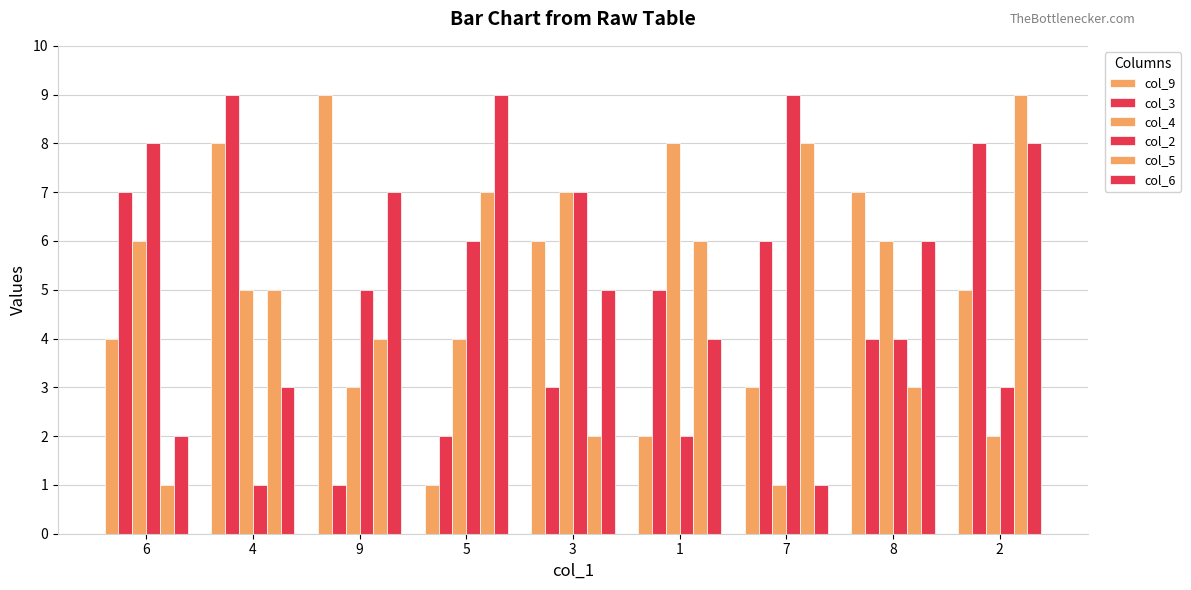

Between 5 and 7, which series saw the biggest shift?

col_6